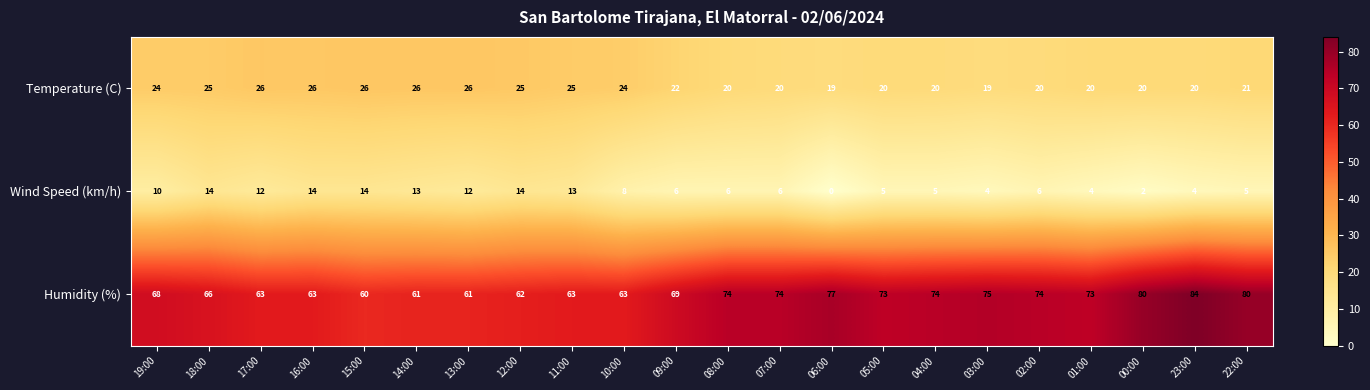

How many data points in Wind Speed (km/h) are less than 6?

8